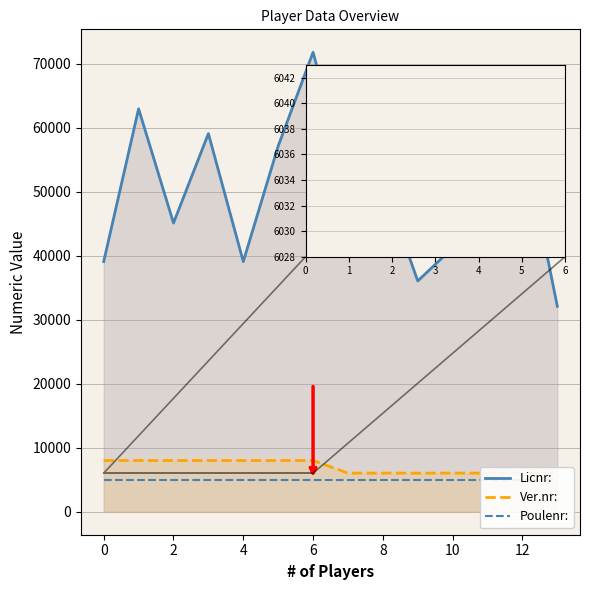

What is the minimum value shown in the chart?

5006